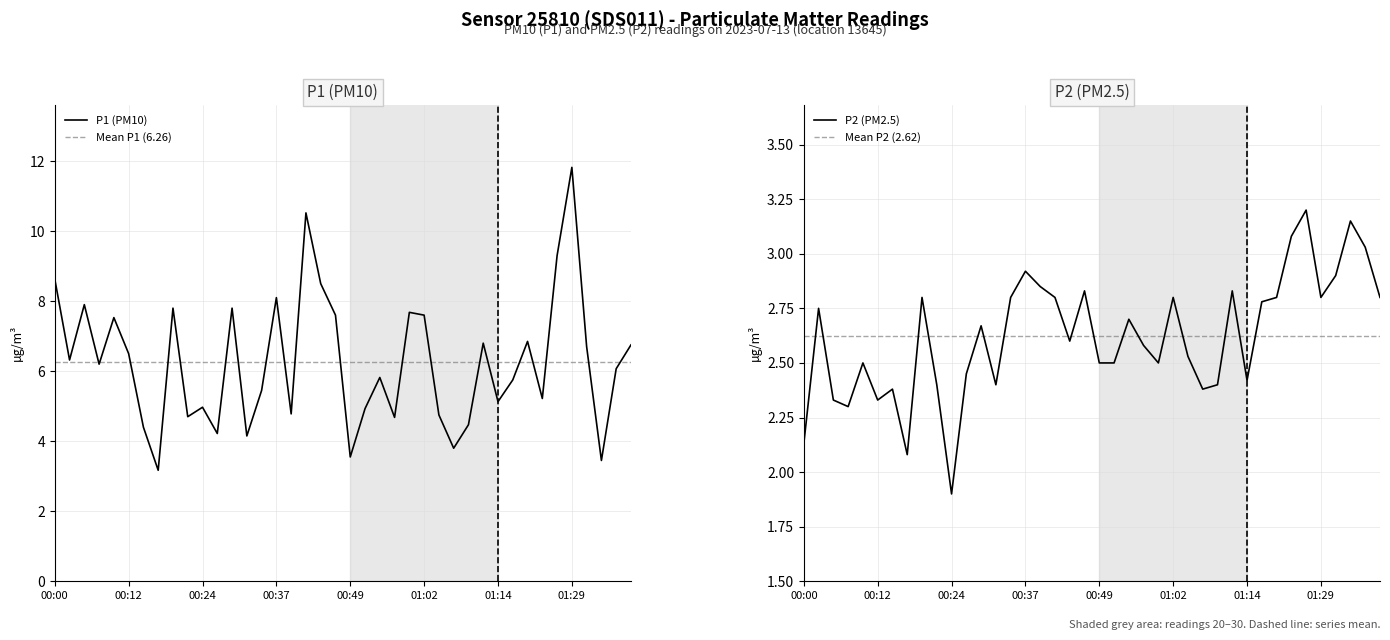

How many values in the P1 series exceed 6?

21